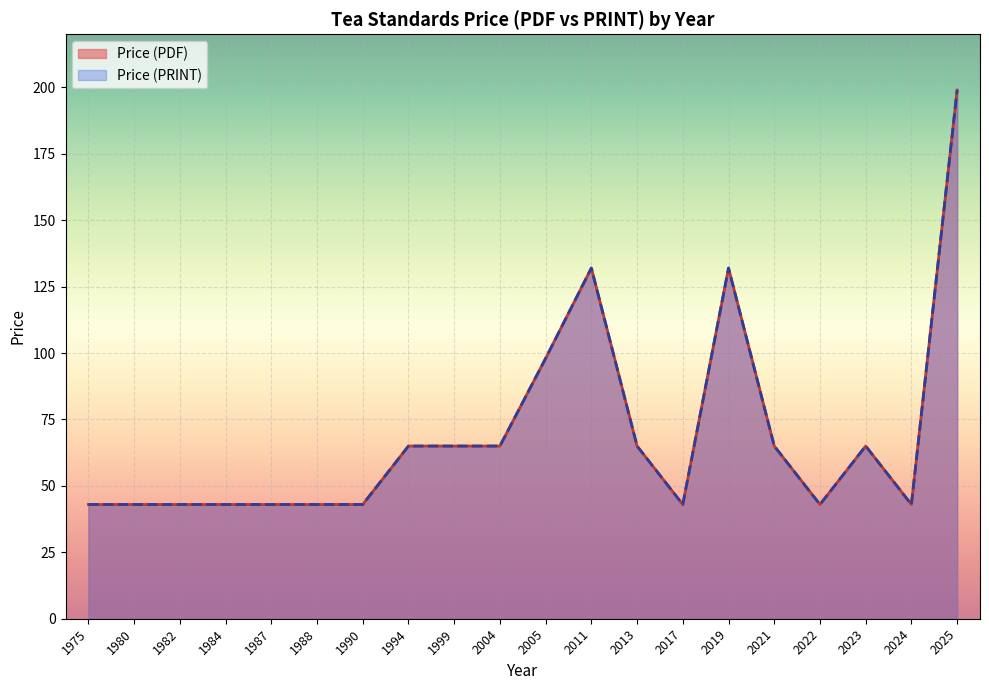

What is the difference between the second highest and minimum values in the Price (PRINT) series?

89